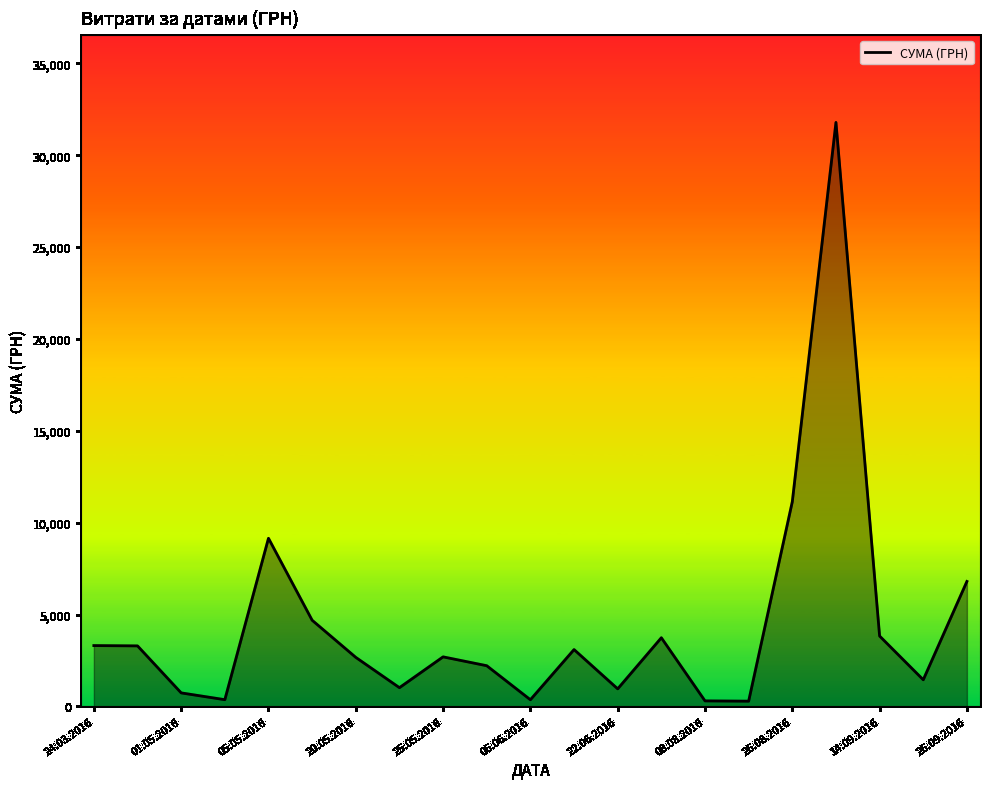

What is the maximum value shown in the chart?

31782.9